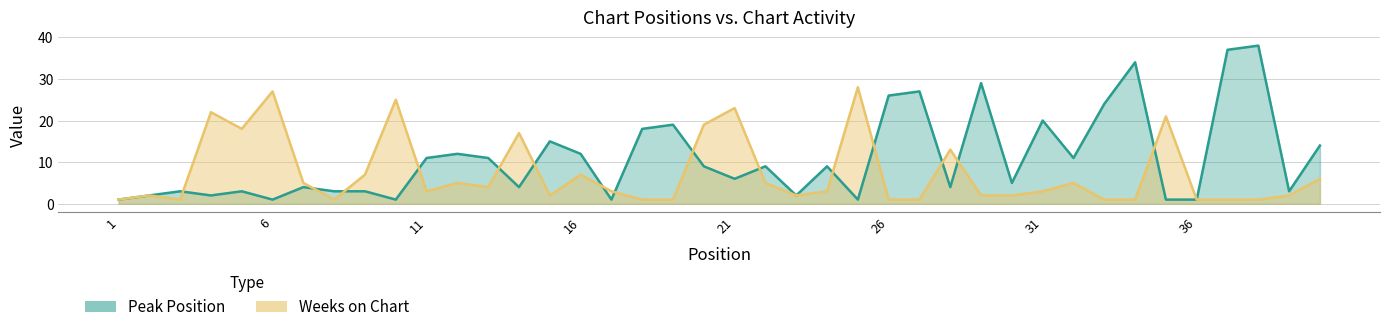

The value of Weeks on Chart at 34 is 1. True or false?

True